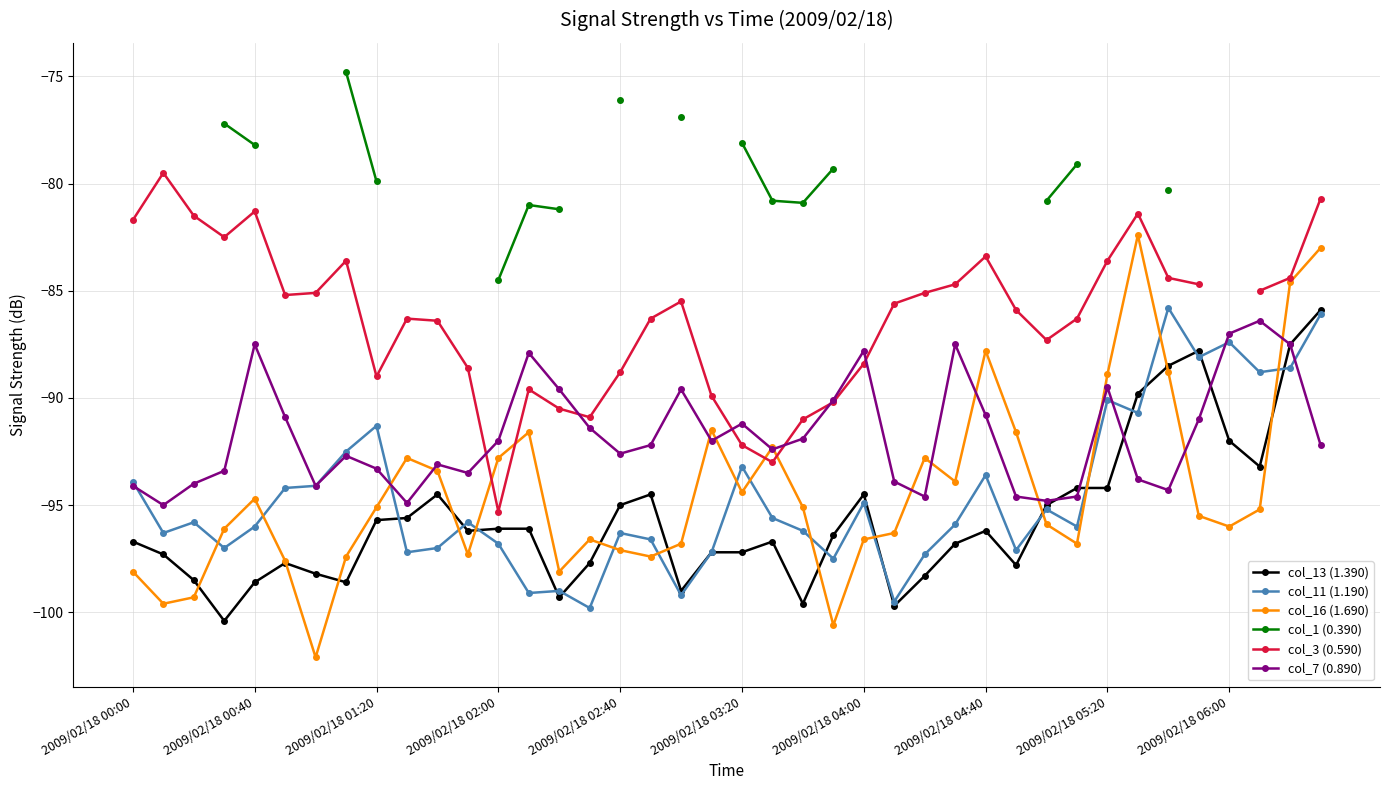

What is the average value of the col_16 (1.690) series?

-94.3